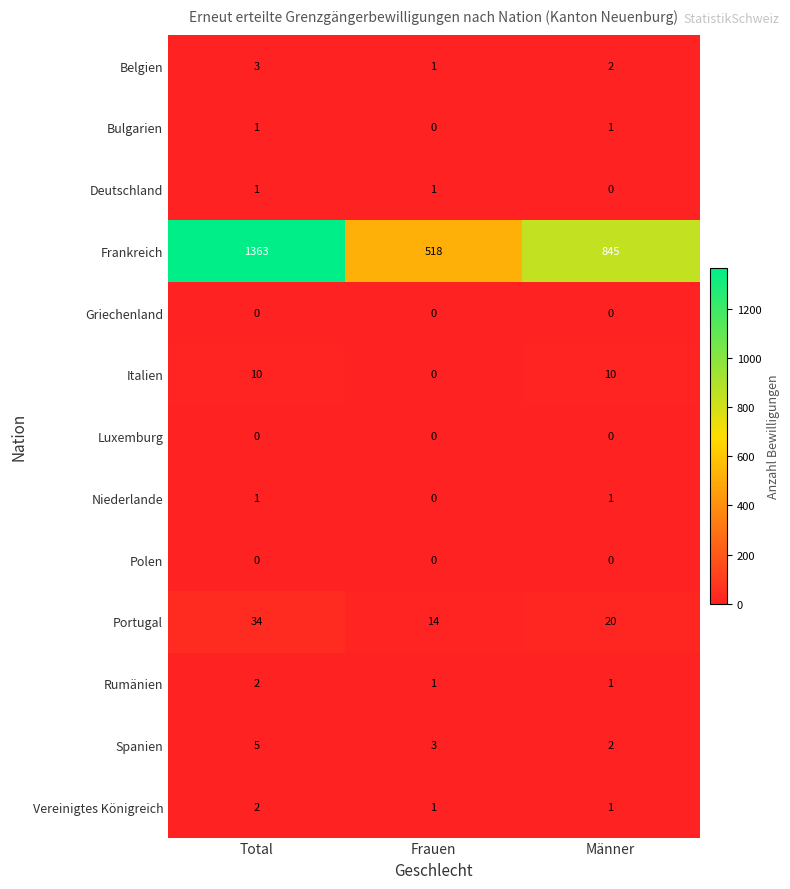

Which series has the largest total across all categories?

Frankreich